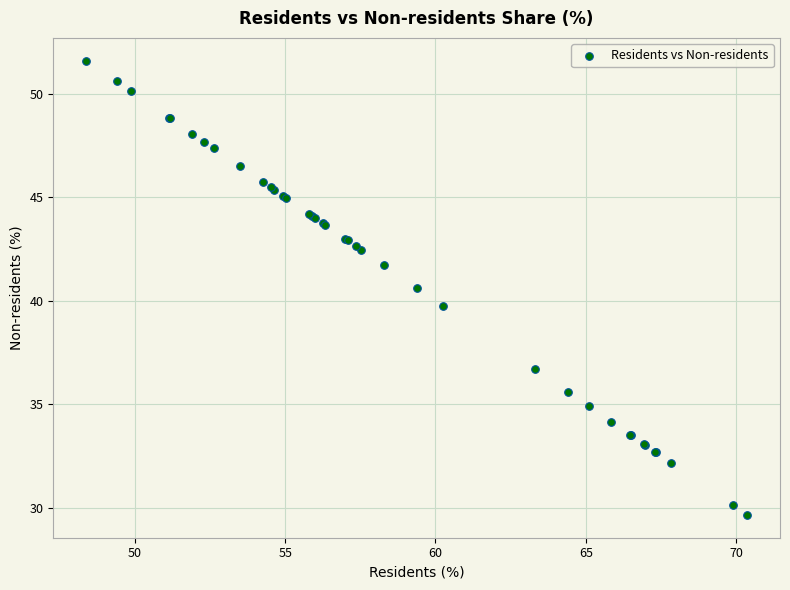

What Y value in the scatter plot is closest to 40?

39.7